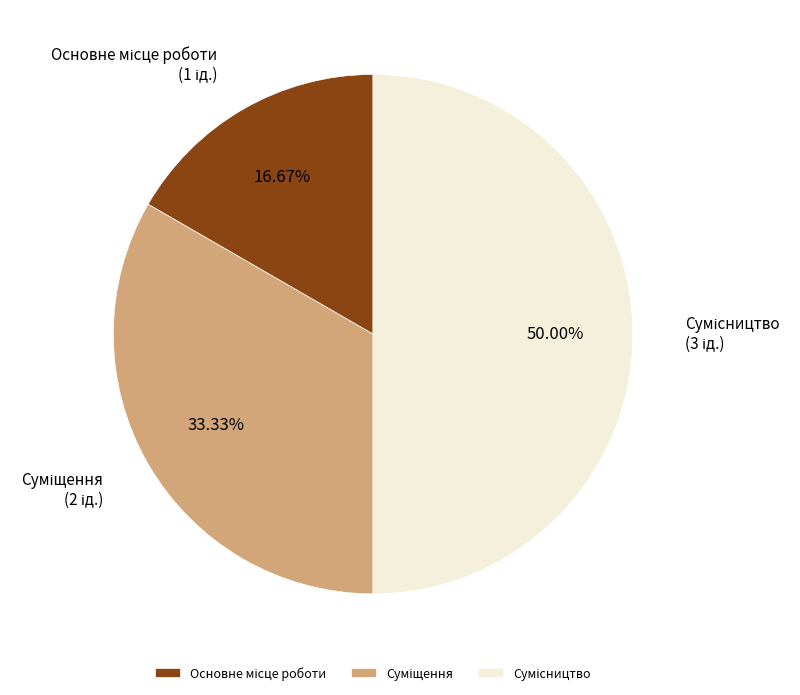

What percentage is the Суміщення slice, to the nearest percent?

33%